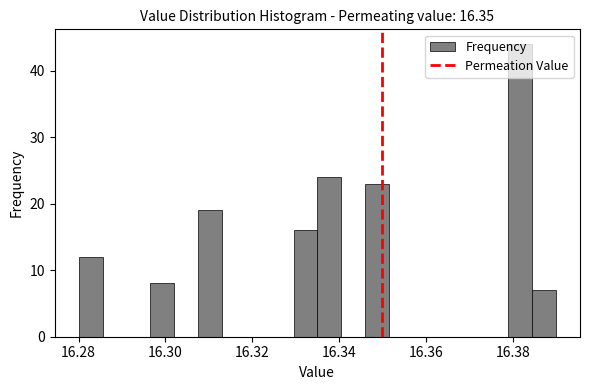

Read against the x-axis, roughly where is the centre of the tallest bar?

16.382